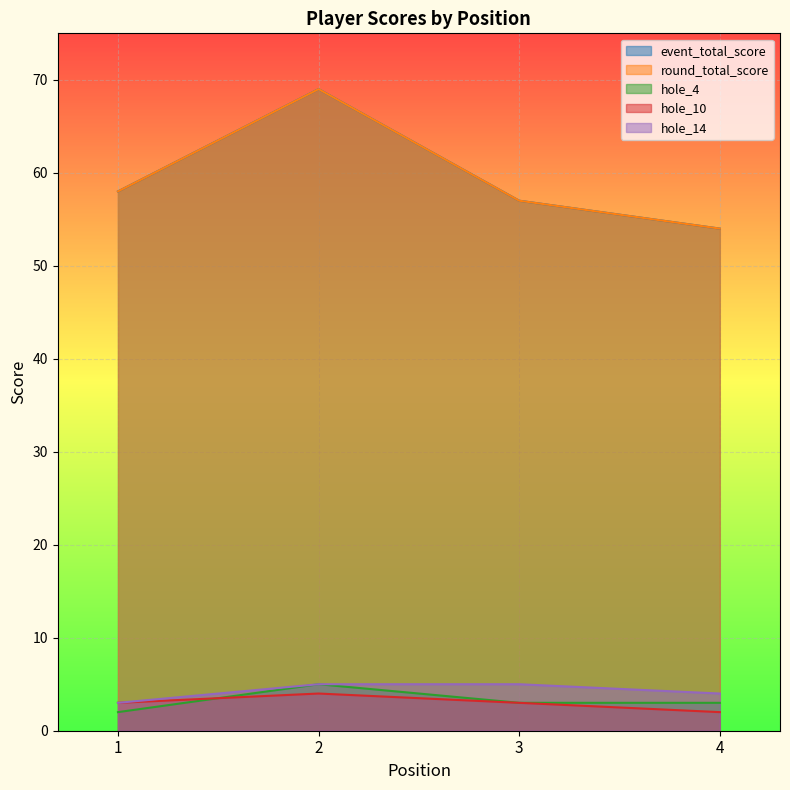

The hole_10 series shows 3 at 1. True or false?

True